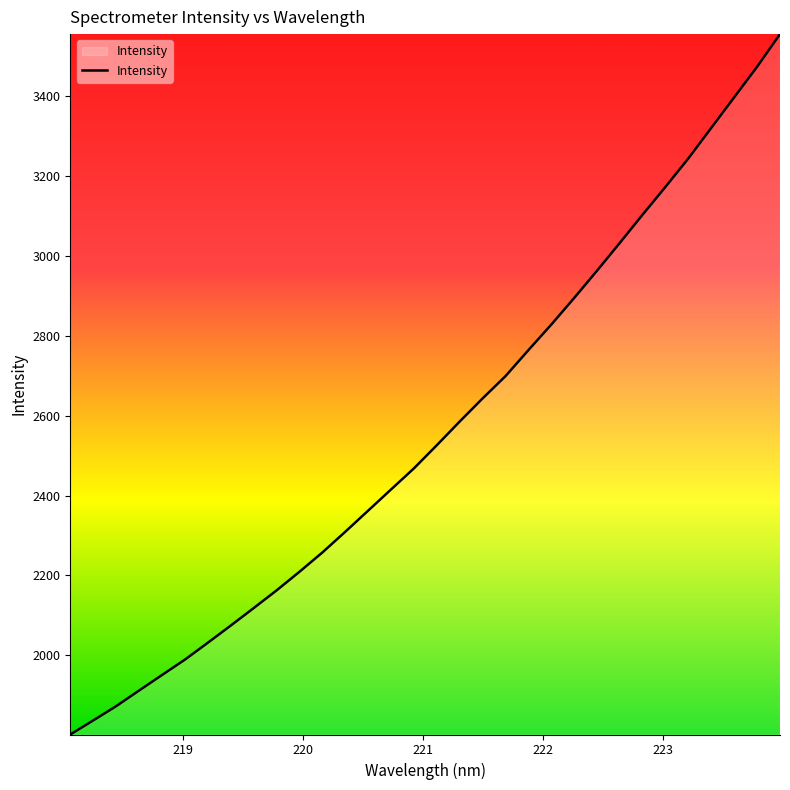

What is the difference between the maximum and minimum values?

1754.7